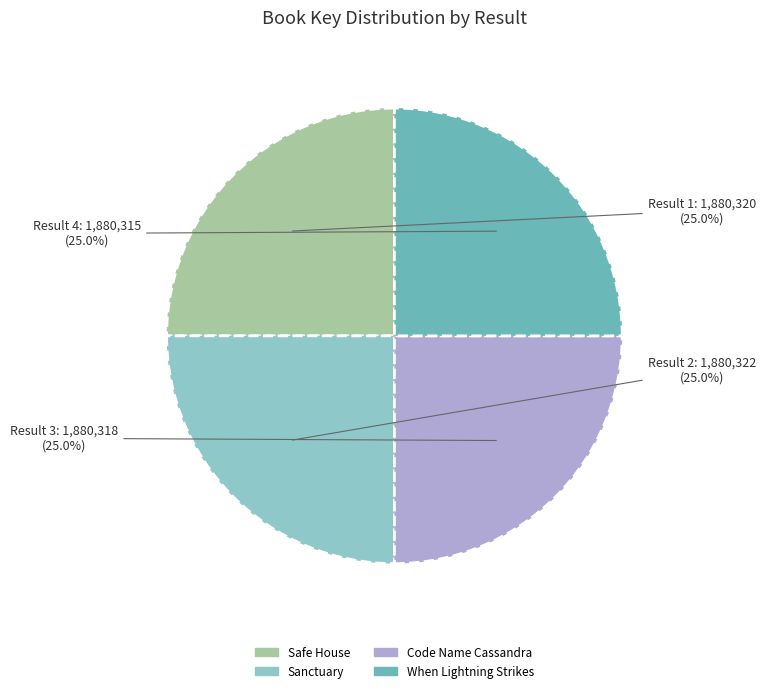

True or false: Code Name Cassandra accounts for 37% of the total.

False